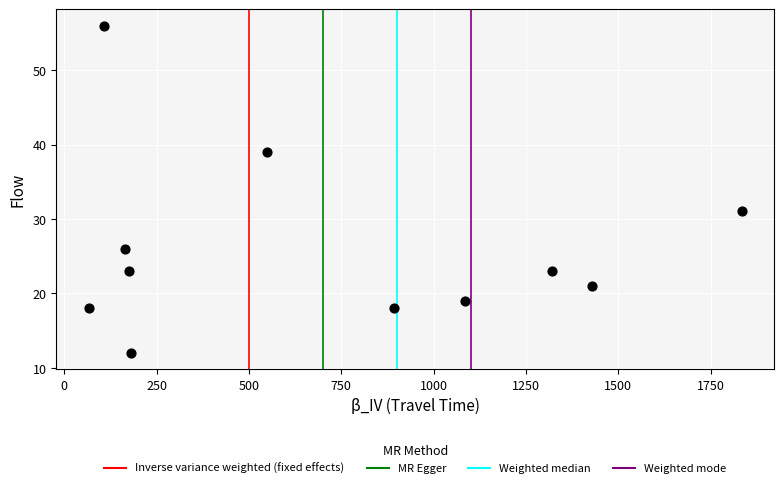

What Y value in the scatter plot is closest to 34?

31